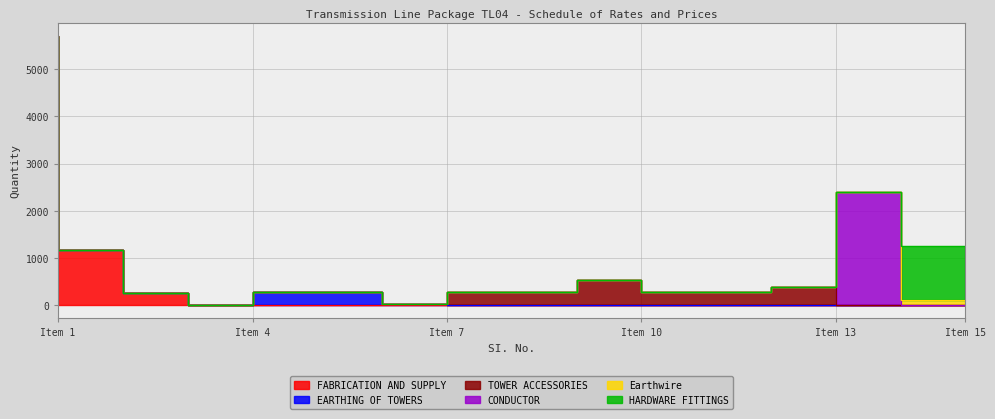

True or false: FABRICATION AND SUPPLY and TOWER ACCESSORIES intersect in this chart.

False